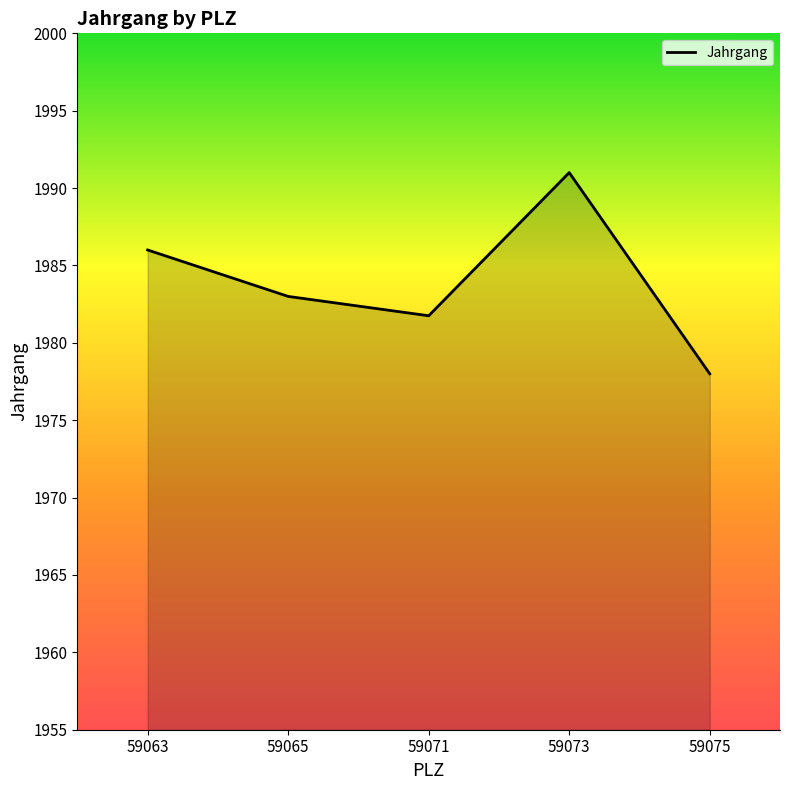

What is the smallest value displayed?

1978.0